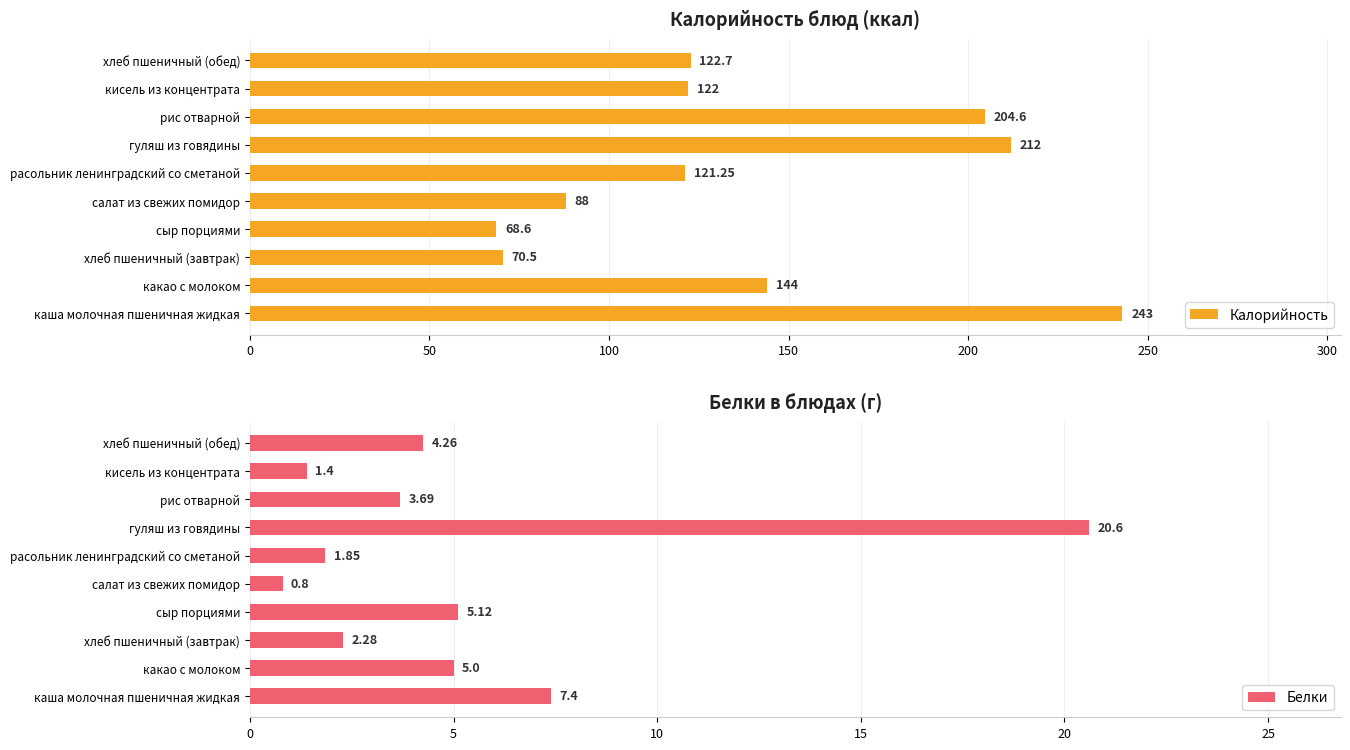

Are the bars horizontal?

Yes